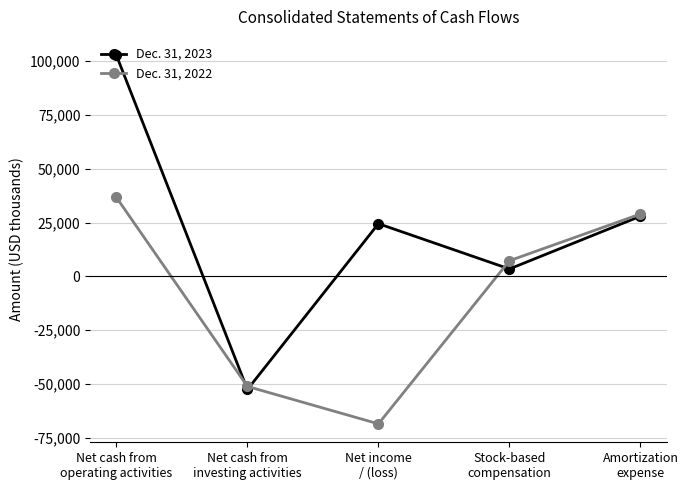

How many values in Dec. 31, 2022 are above zero?

3